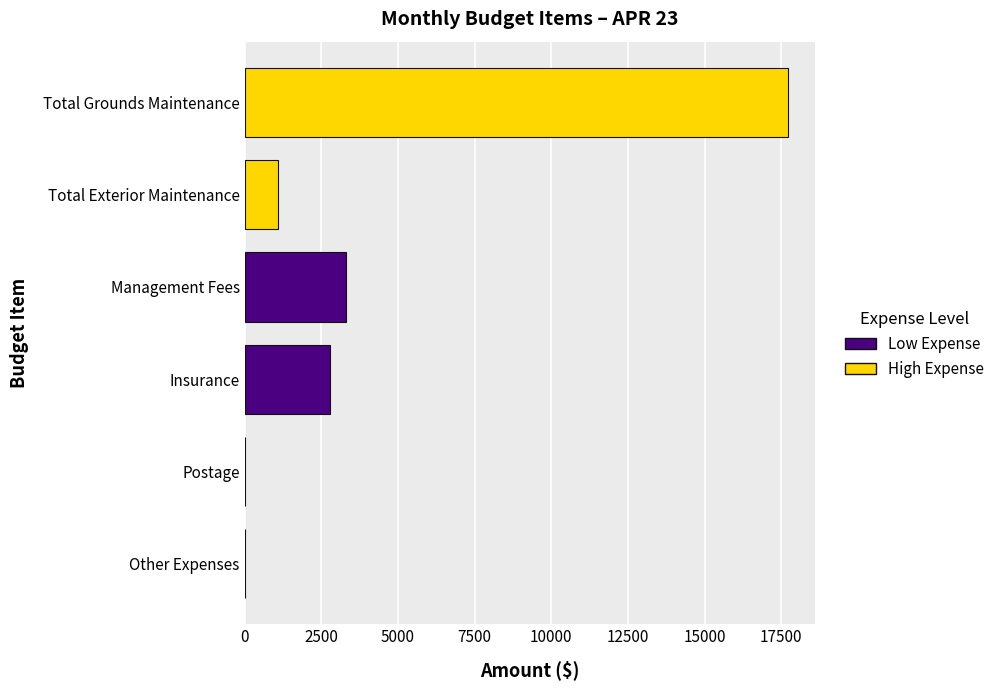

Reading bottom to top, list all the values displayed in this chart.

Other Expenses=0	Postage=0	Insurance=2800	Management Fees=3320	Total Exterior Maintenance=1095	Total Grounds Maintenance=17708